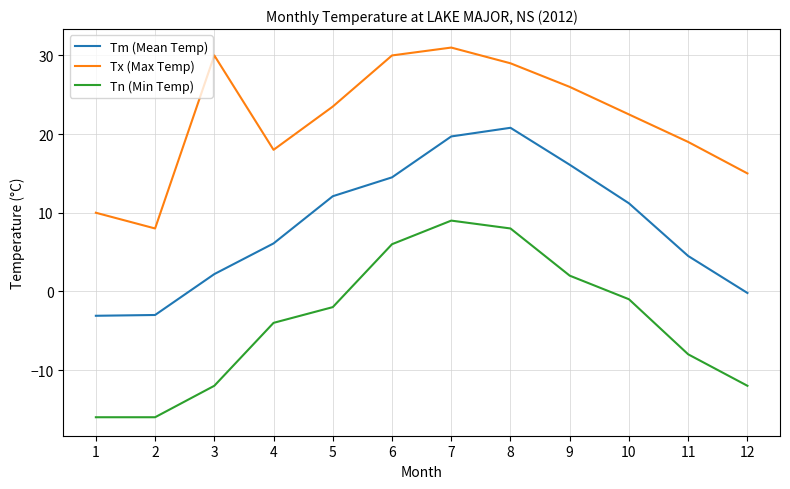

The value of Tm (Mean Temp) at 6 is 14.5. True or false?

True